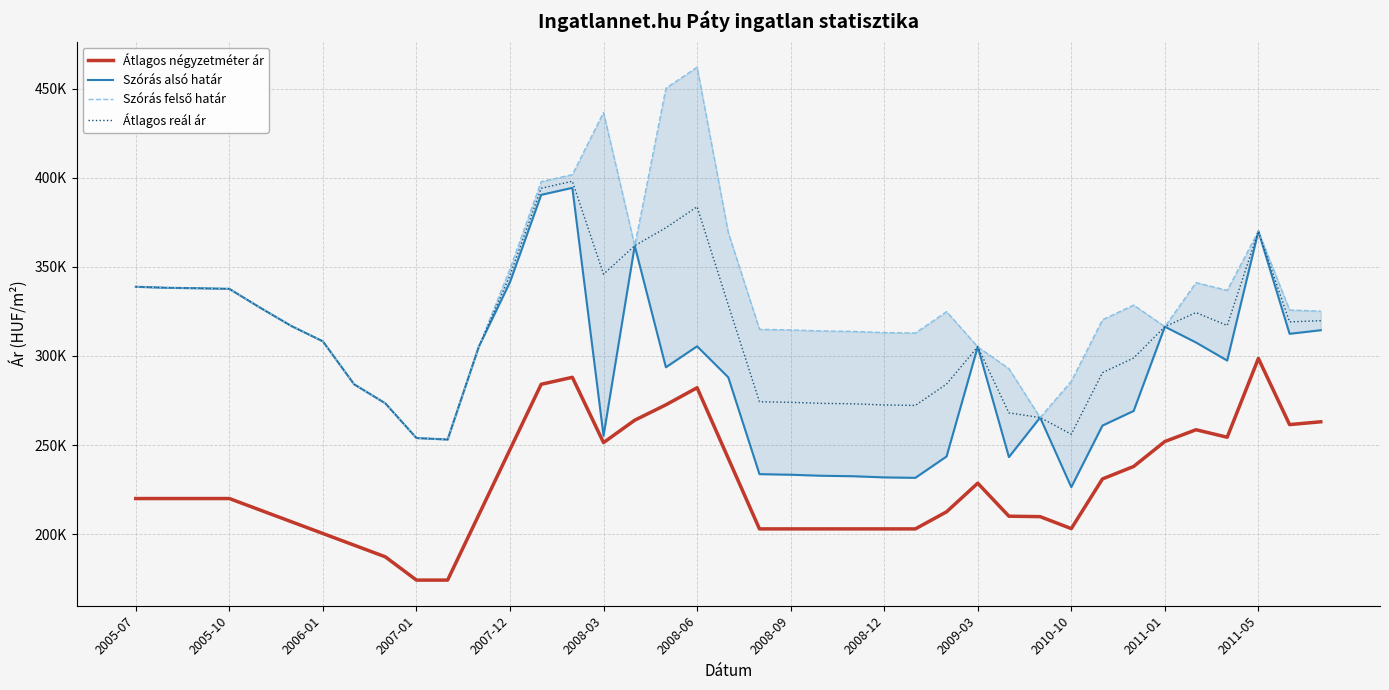

At which category is the sum across all series the highest?

14